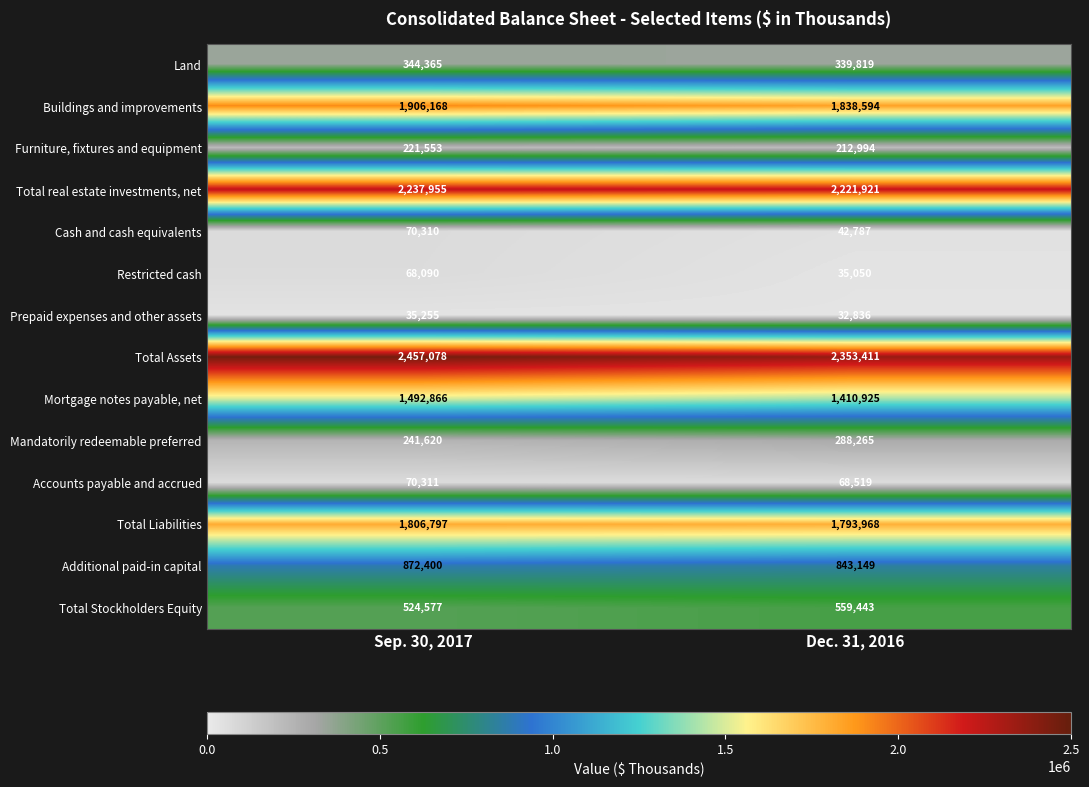

At which category is the sum across all series the highest?

Sep. 30, 2017